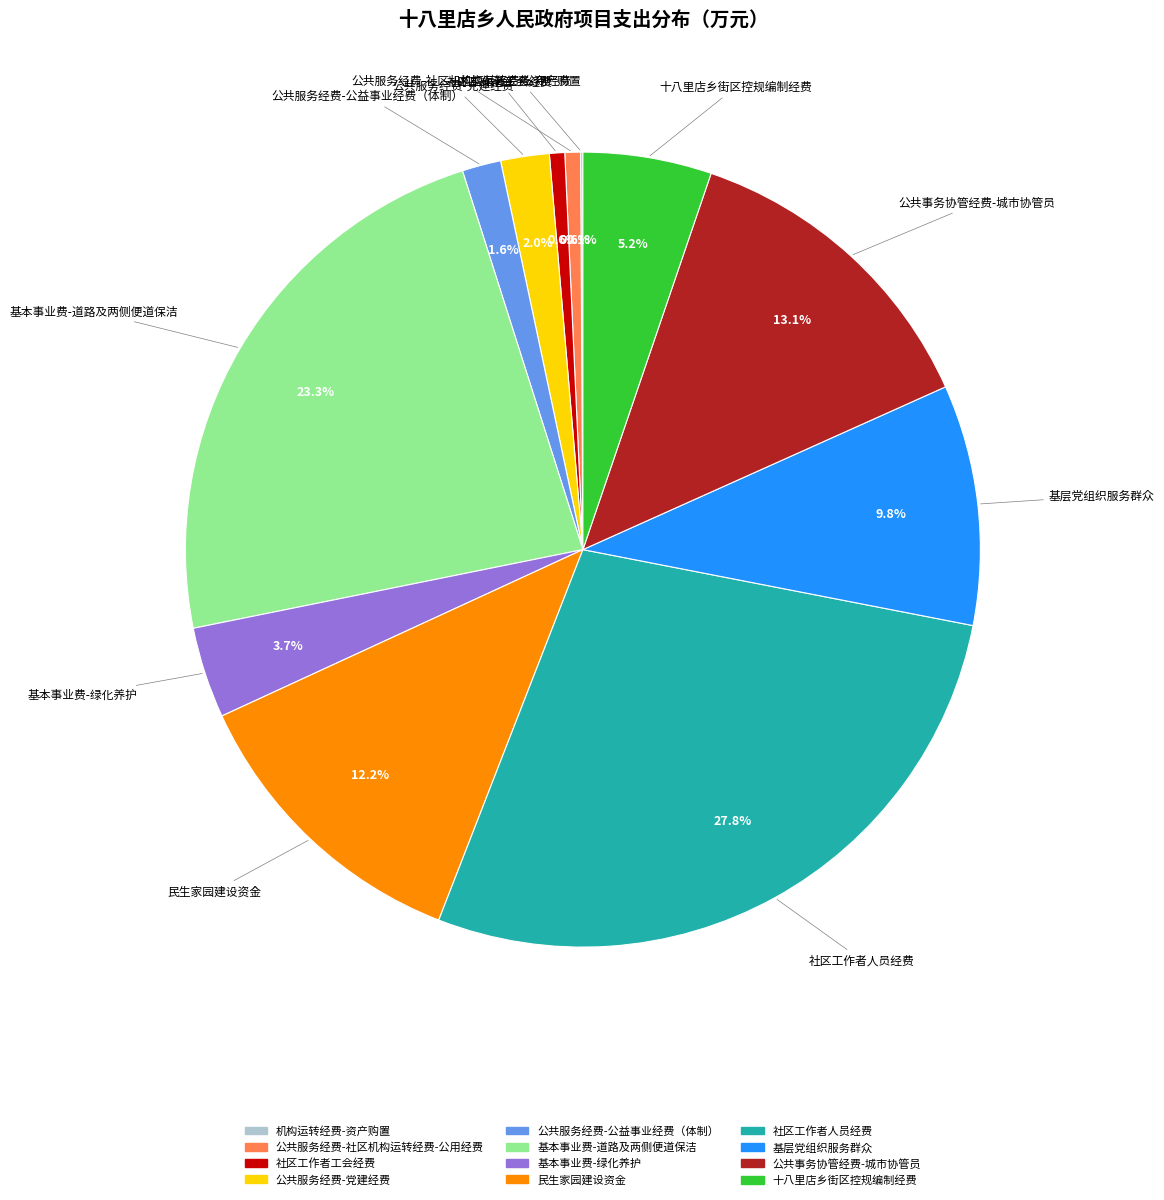

To the nearest percent, what is the combined percentage of 基本事业费-绿化养护 and 公共服务经费-党建经费?

6%